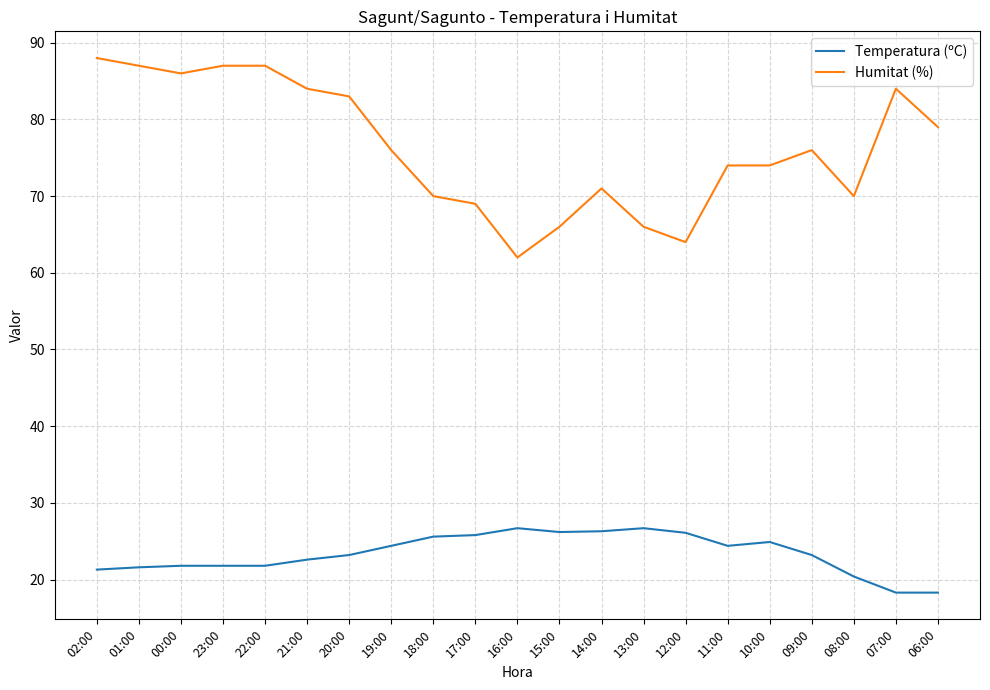

What is the sum of the Temperatura (ºC) values at 11:00 and 12:00?

50.5